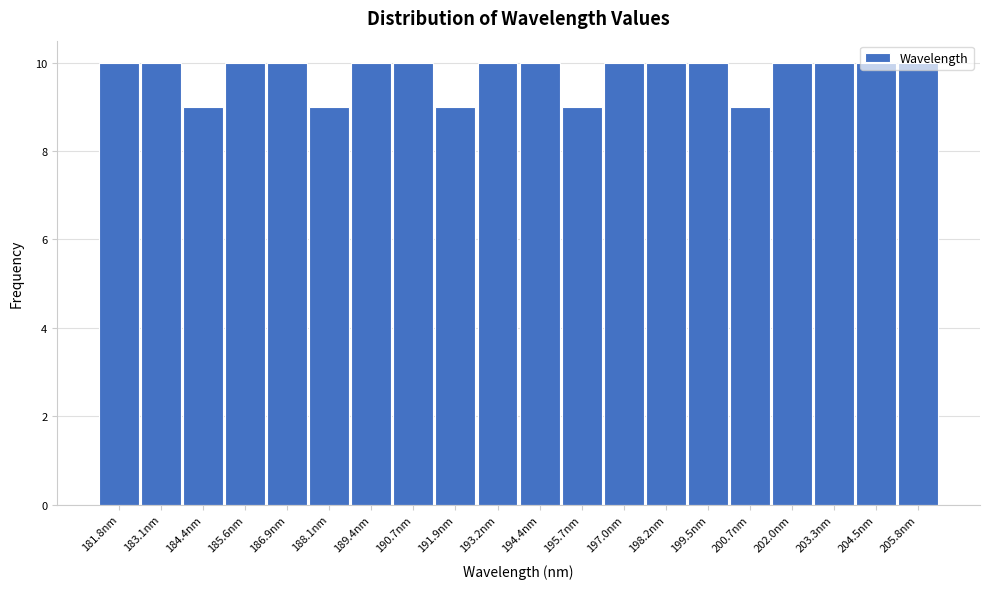

What is the sum of all values?

195